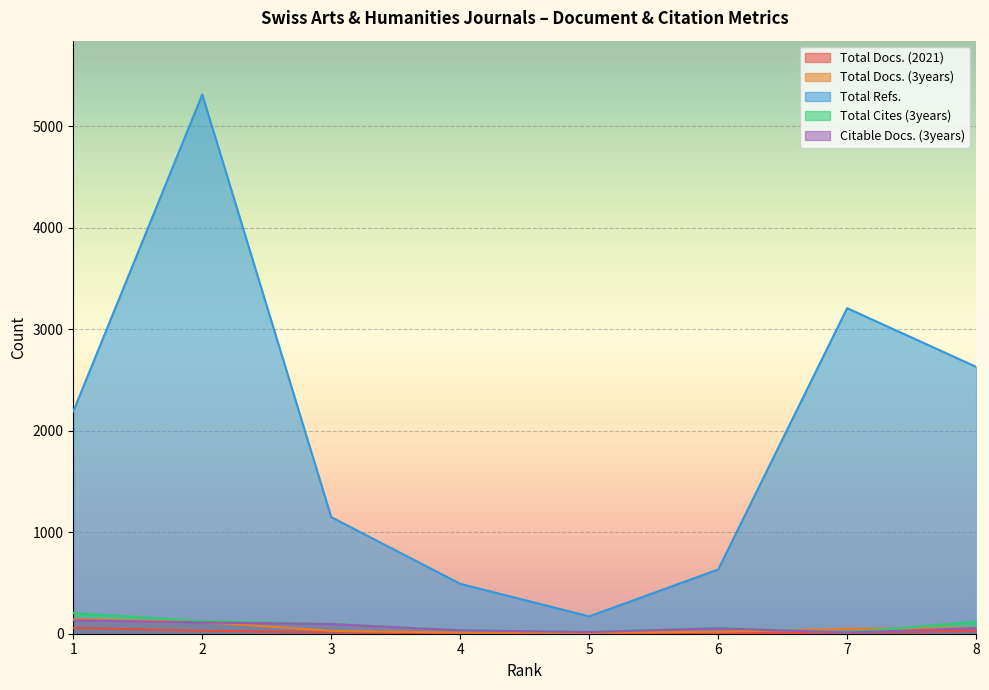

What are all the series names shown in the legend?

Total Docs. (2021), Total Docs. (3years), Total Refs., Total Cites (3years), Citable Docs. (3years)